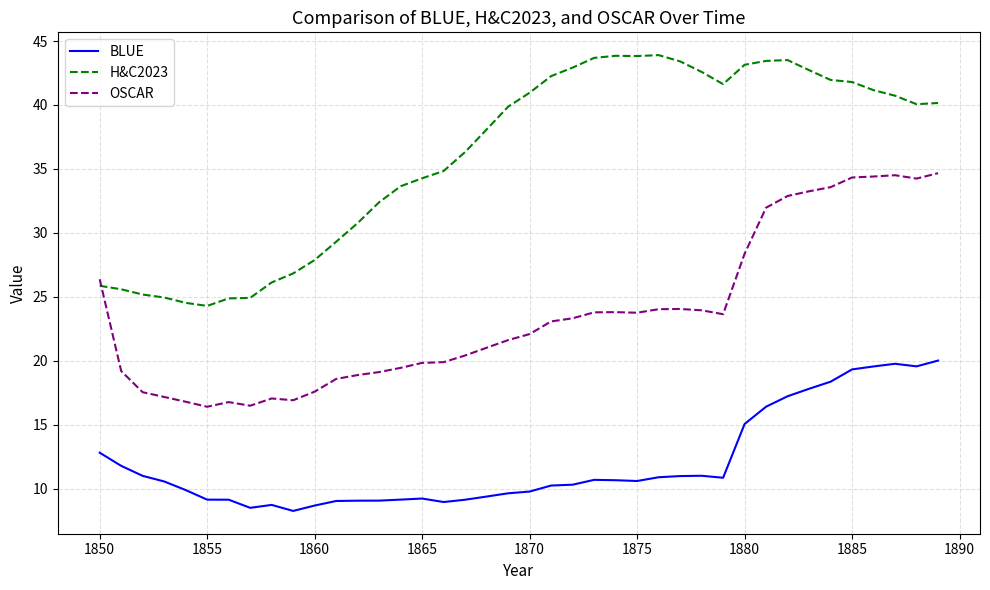

What is the difference between the maximum and minimum values in the OSCAR series?

18.3